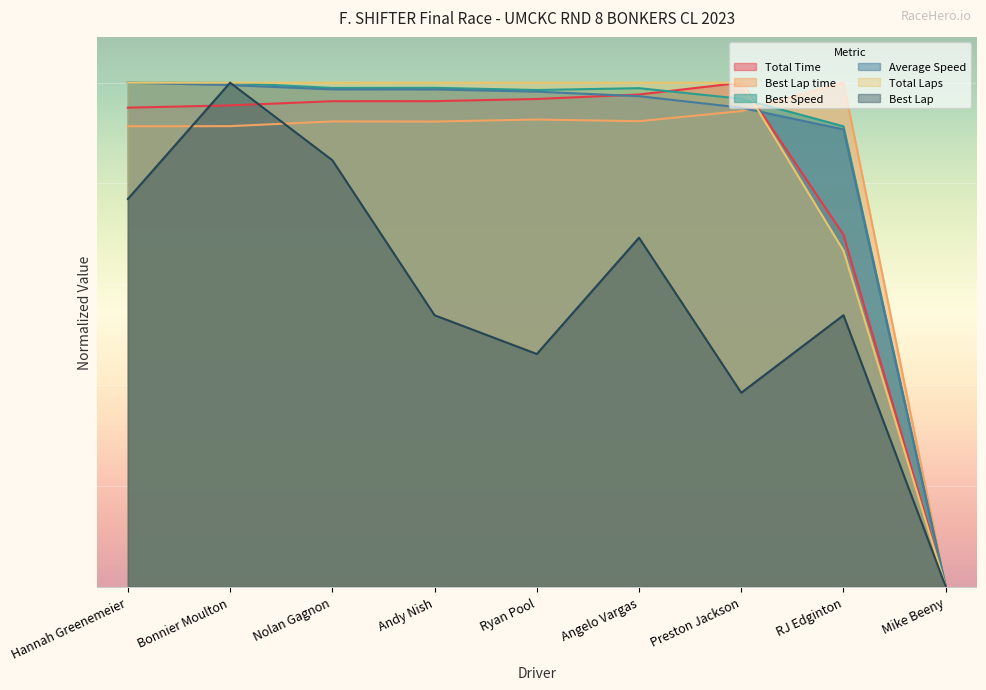

Rank the categories by Best Speed value from lowest to highest.

Mike Beeny, RJ Edginton, Preston Jackson, Ryan Pool, Angelo Vargas, Nolan Gagnon, Andy Nish, Bonnier Moulton, Hannah Greenemeier